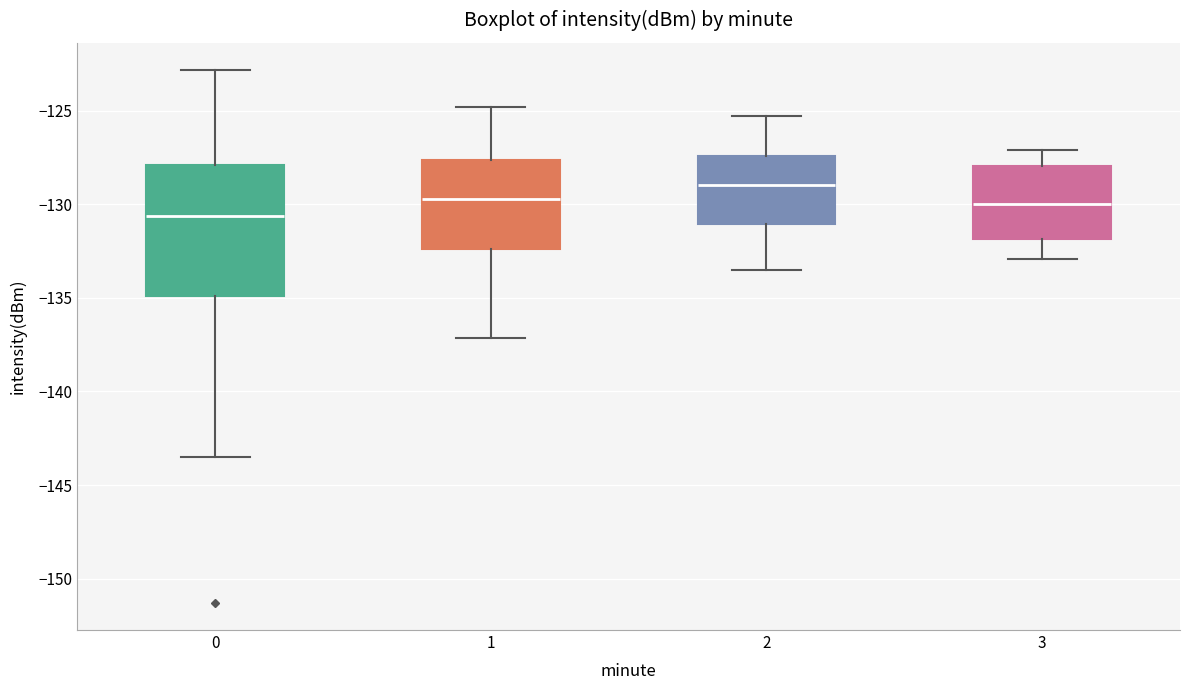

Reading left to right, transcribe this box plot: for each box, give where its median line is, the range the box spans, and where its two whiskers end, as read against the y-axis. The values are not printed on the chart, so give them approximately, as read against the axis.

0: median -130.5, box -135.0 to -128.0, whiskers -143.5 to -123.0
1: median -129.5, box -132.5 to -127.5, whiskers -137.0 to -125.0
2: median -129.0, box -131.0 to -127.5, whiskers -133.5 to -125.5
3: median -130.0, box -132.0 to -128.0, whiskers -133.0 to -127.0